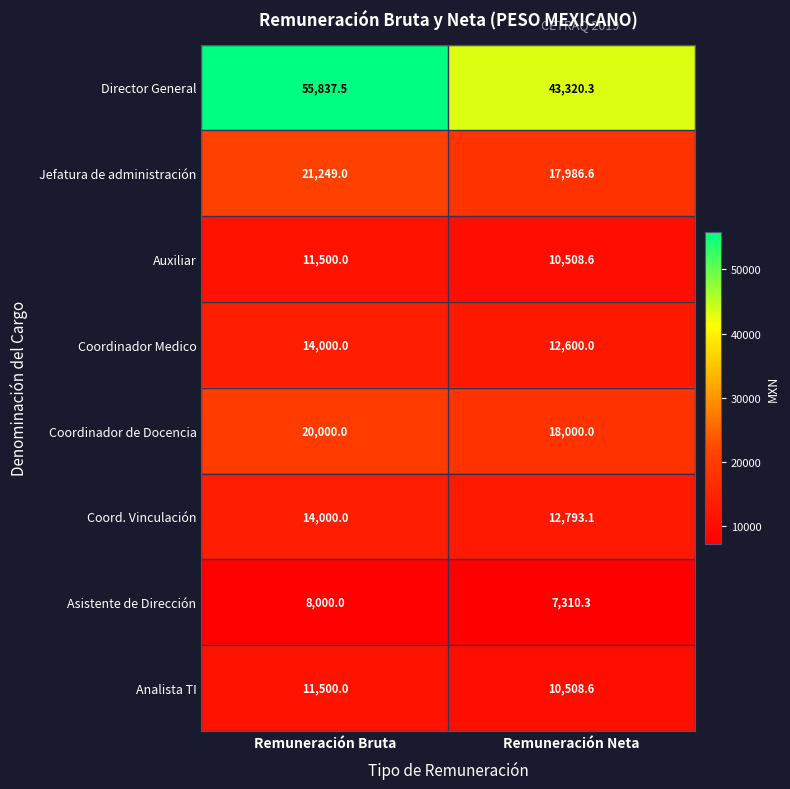

The Analista TI series shows 11500.0 at Remuneración Bruta. True or false?

True